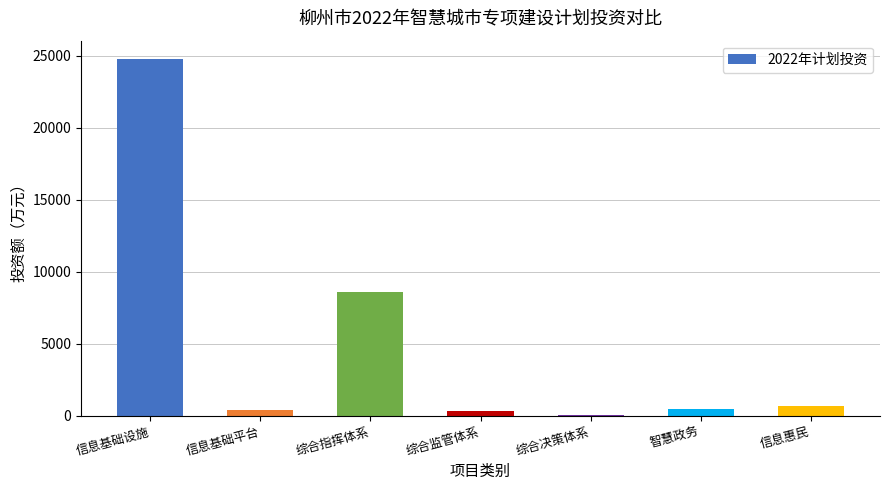

What is the greatest value displayed?

24800.0